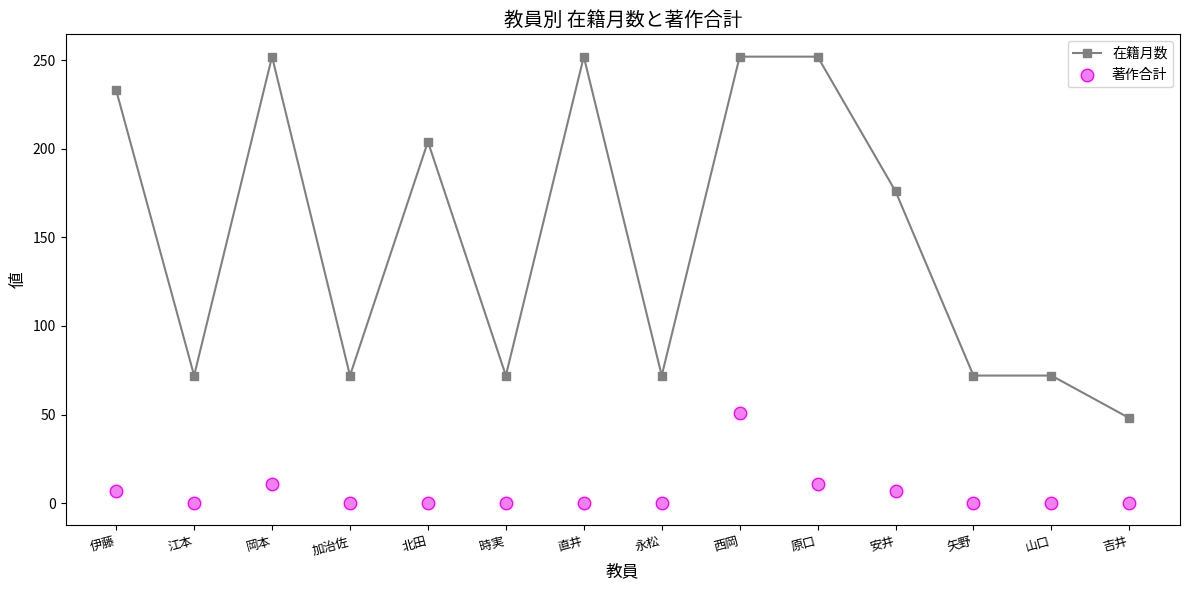

Which series contains the highest Y value?

在籍月数